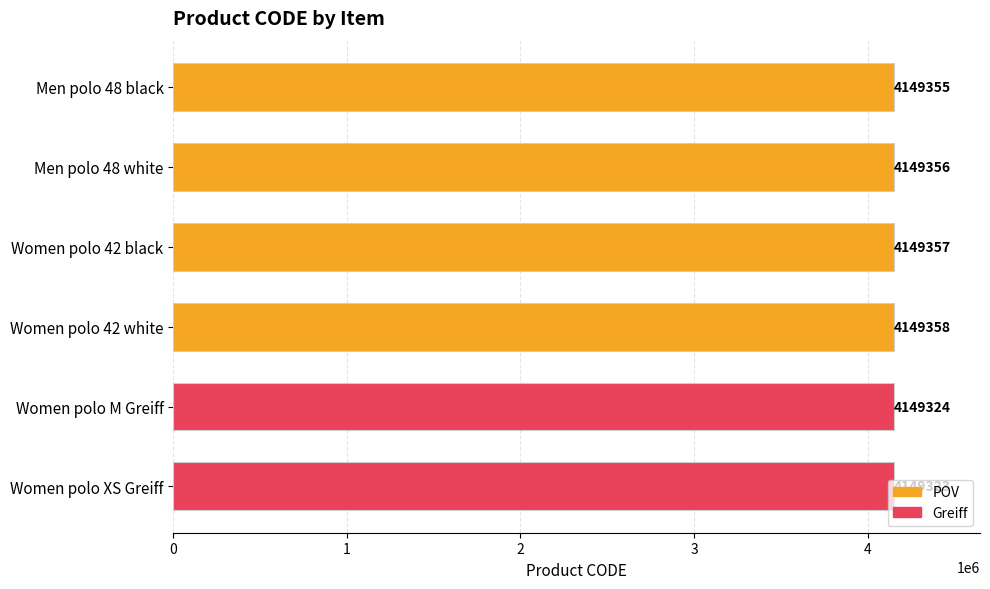

How many data points does each series have?

6